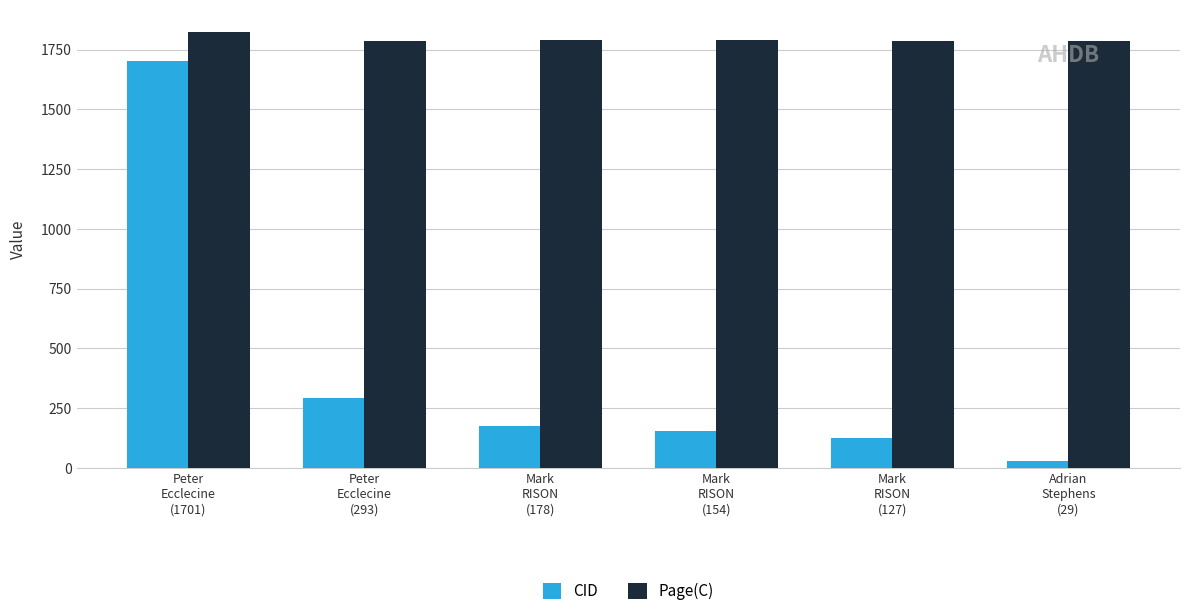

Which series has the largest range (max minus min)?

CID